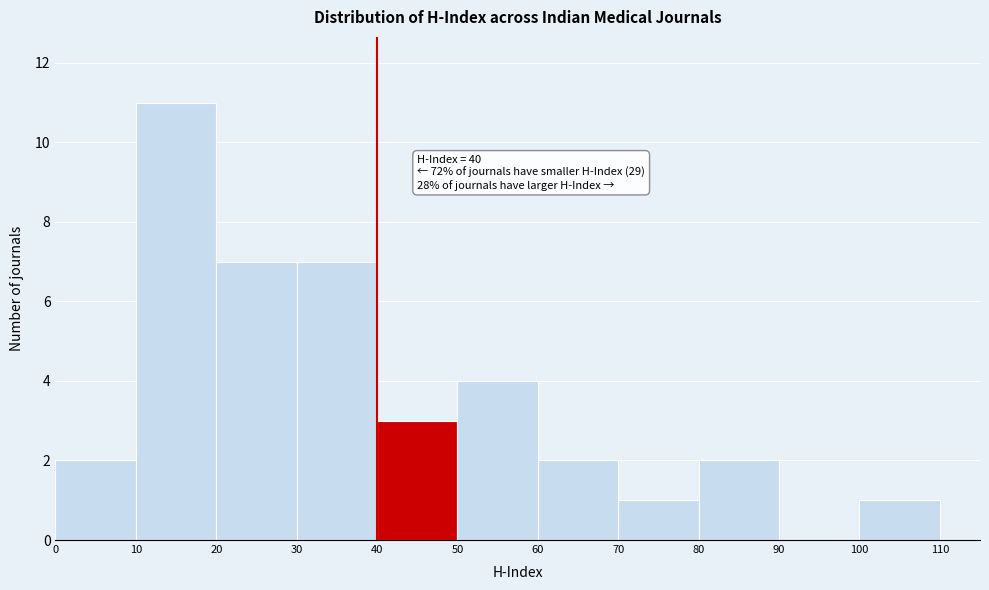

Over which range of the x-axis is the bar tallest?

10 to 20